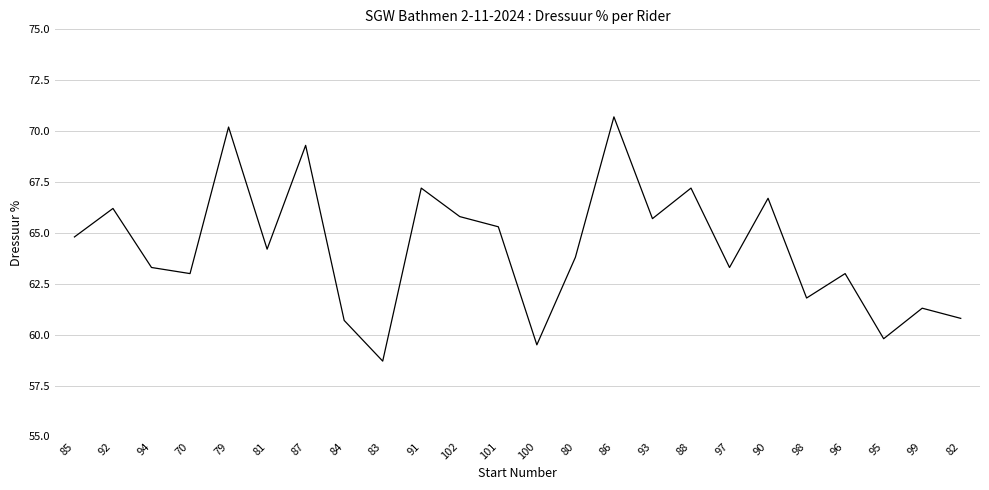

What is the smallest value displayed?

58.7